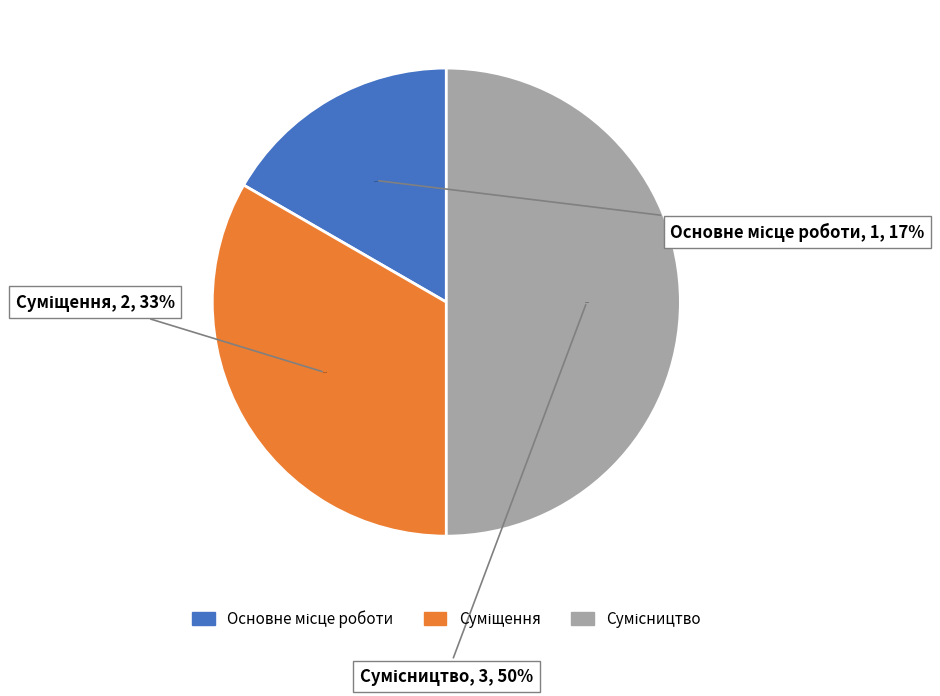

Rank the categories by value from highest to lowest.

Сумісництво, Суміщення, Основне місце роботи